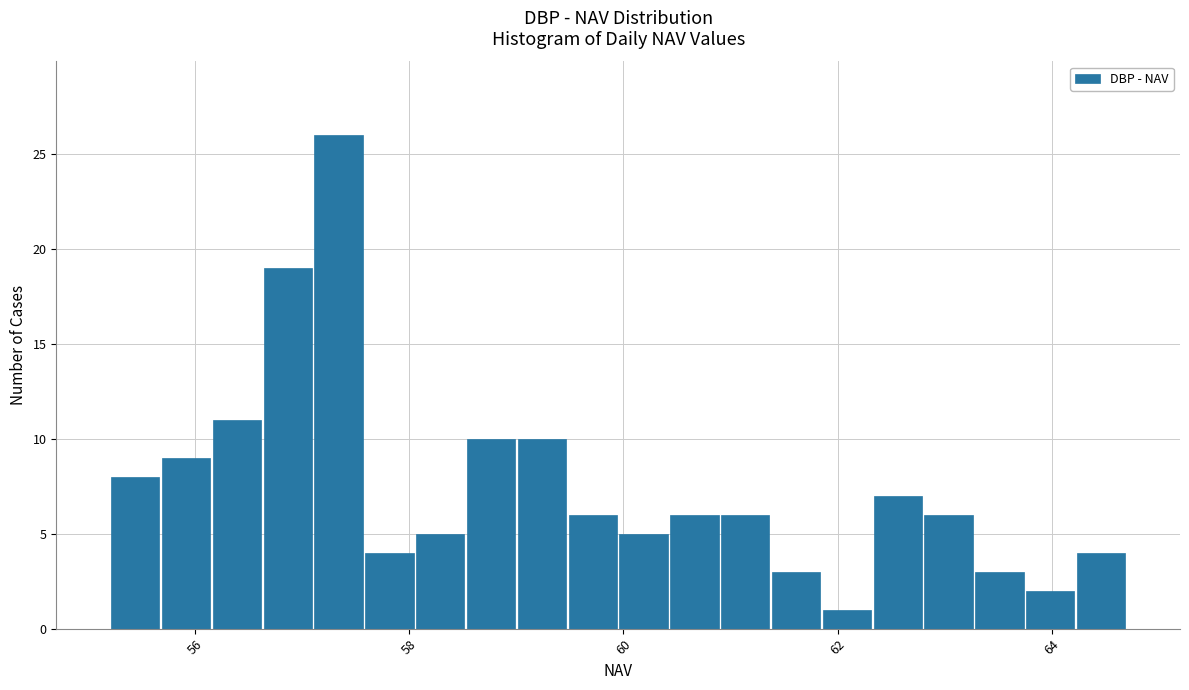

Around what value on the x-axis is the tallest bar? Give the approximate position of its centre, as read against the axis.

57.4